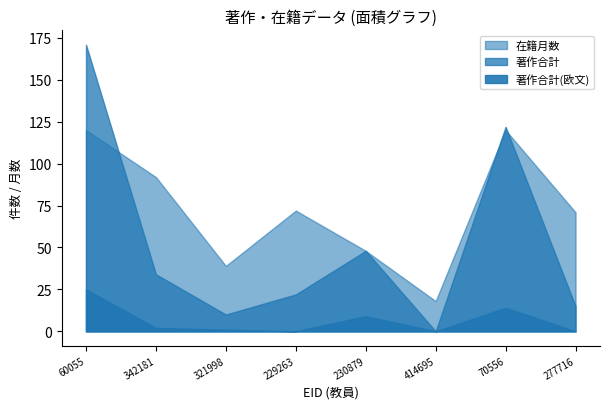

What is the difference between the maximum and minimum values in the 著作合計(欧文) series?

25